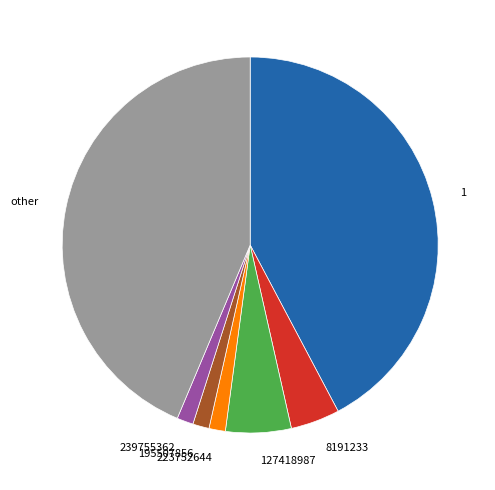

Do 239755362 and 127418987 together represent more than half of the pie?

No